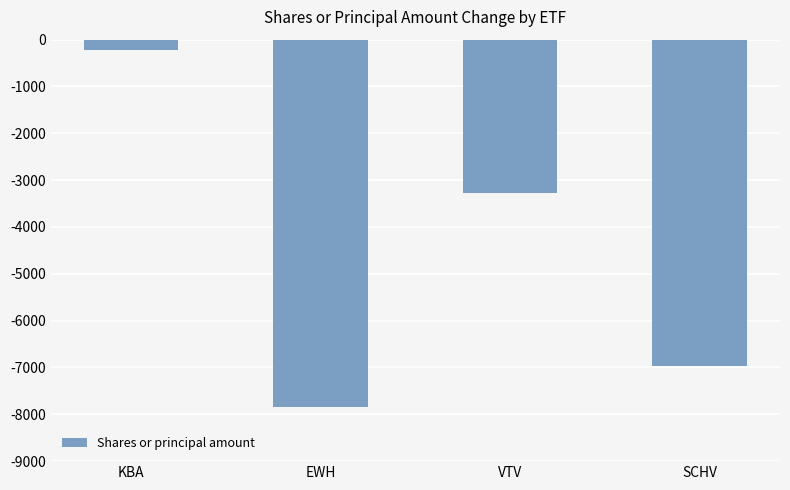

The chart shows a value of -3272 at VTV. True or false?

True